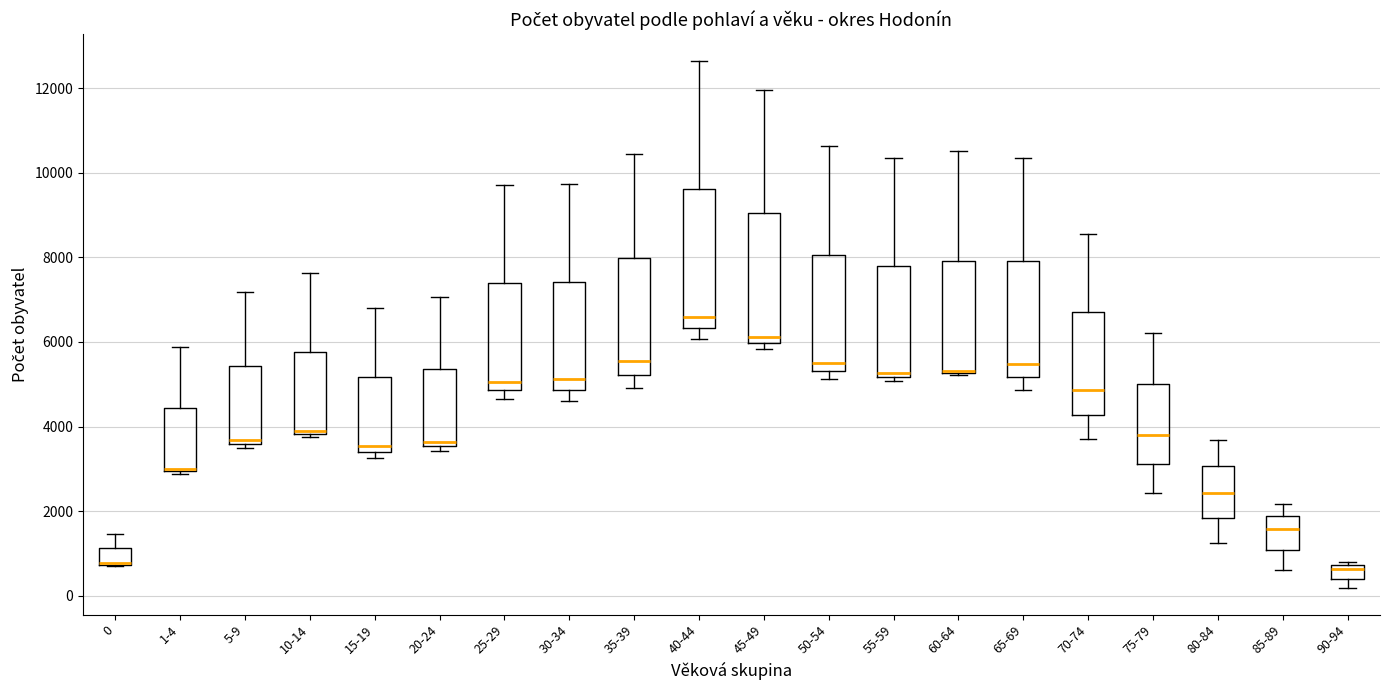

Where is the upper edge of the box for 20-24 on the y-axis? The values are not printed on the chart, so give them approximately, as read against the axis.

5400